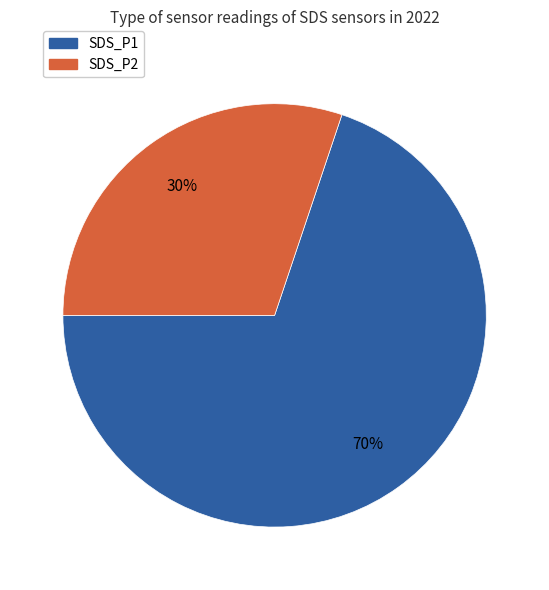

Rank the categories by value from lowest to highest.

SDS_P2, SDS_P1